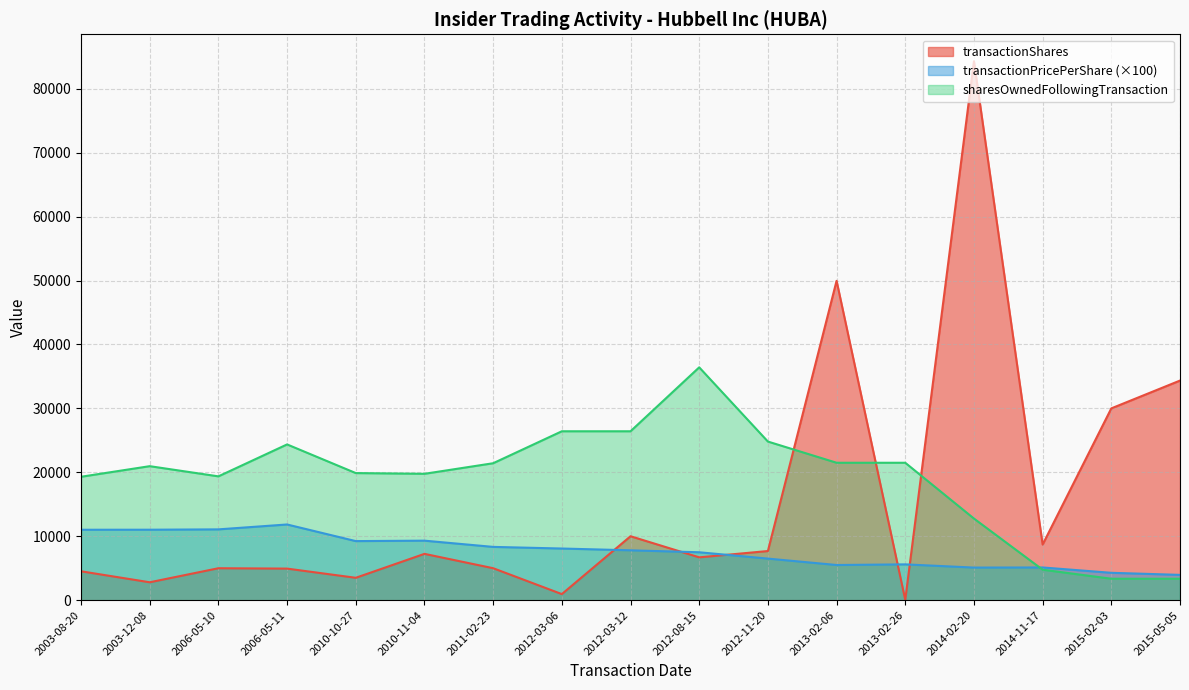

Where is the first local maximum for sharesOwnedFollowingTransaction?

2003-12-08